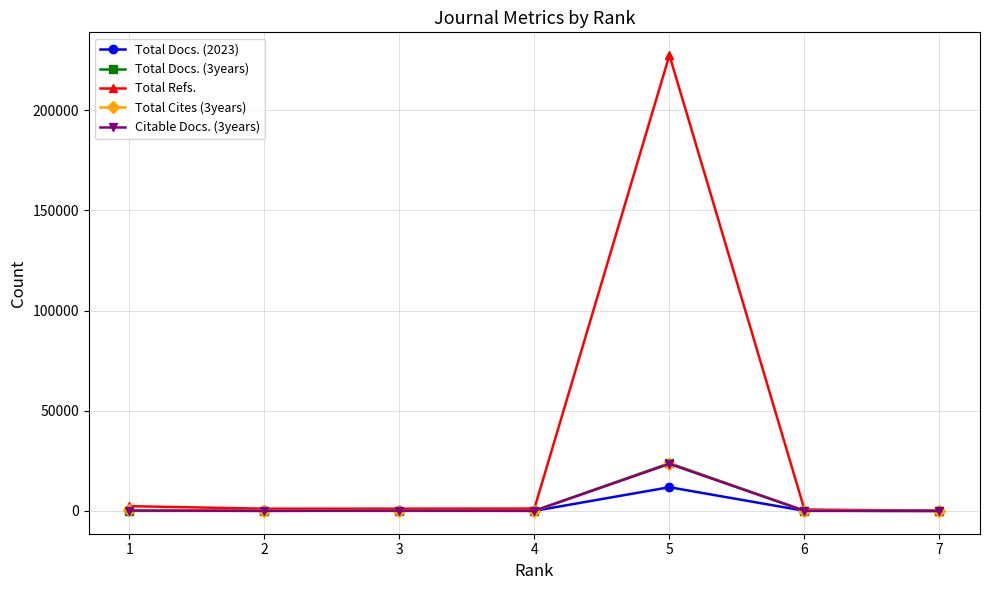

Where is Citable Docs. (3years) nearest to the value 11758?

1